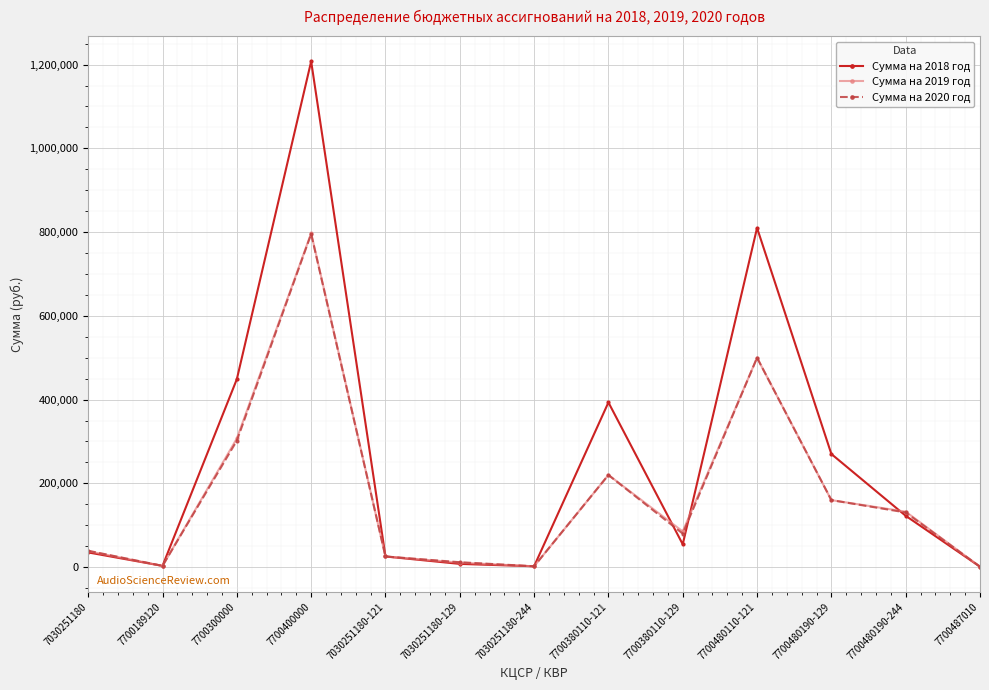

What is the spread (max minus min) of values at 7700480190-129?

110100.0